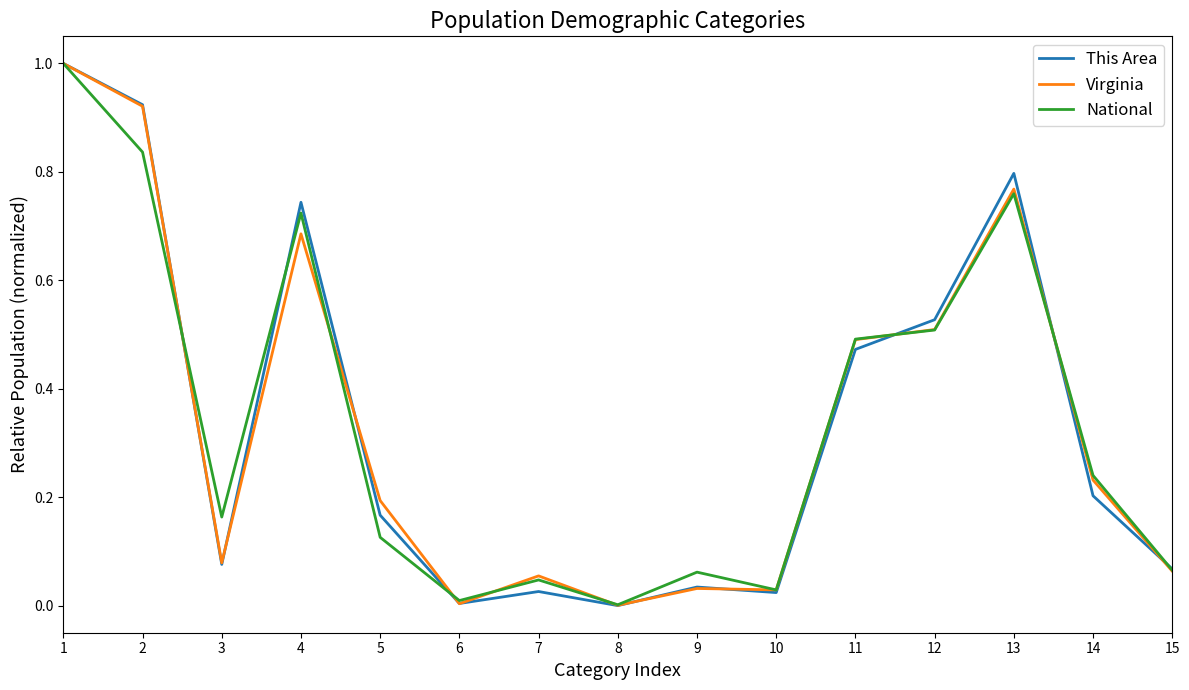

What is the highest value of the This Area series?

1.0